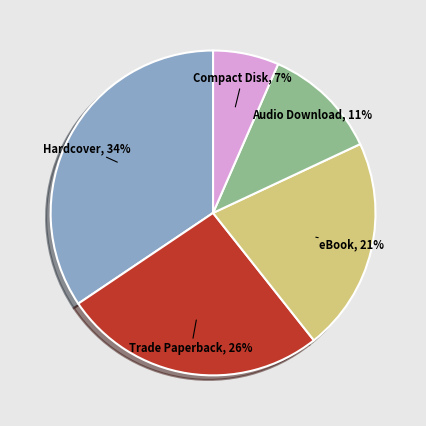

Is there a majority slice in this chart?

No